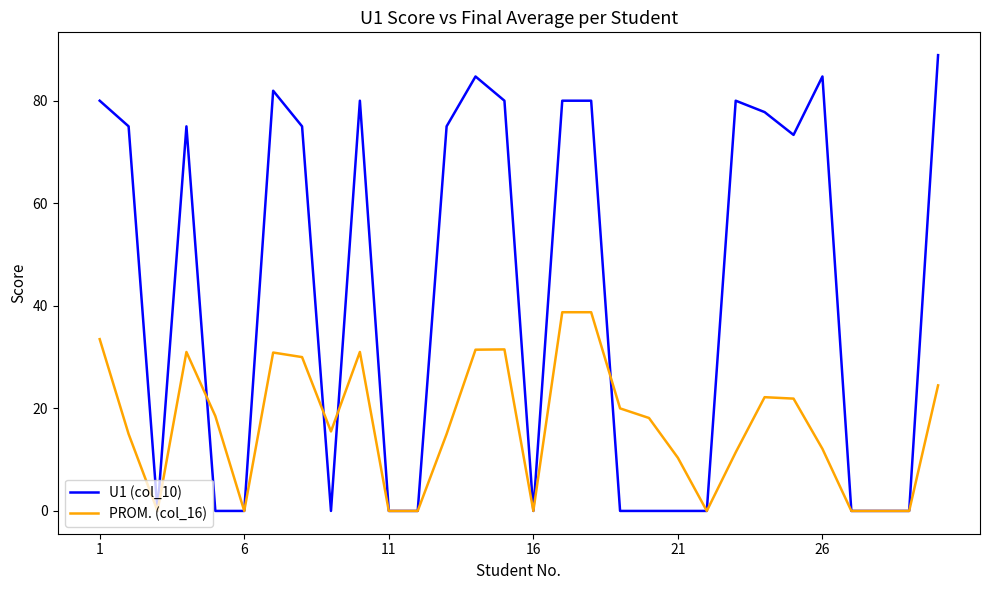

What is the maximum value for PROM. (col_16)?

38.8